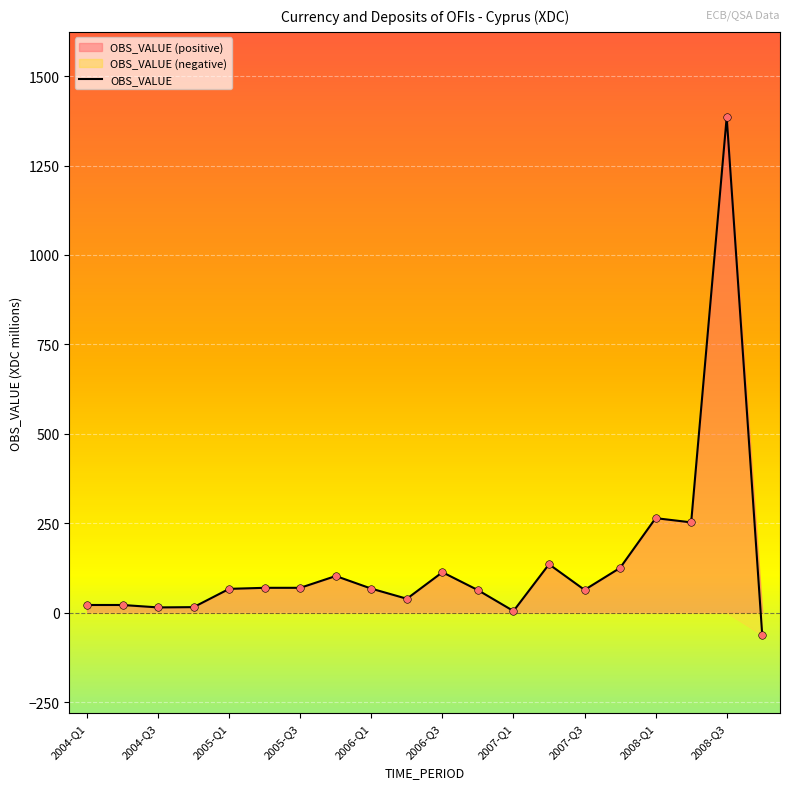

What is the ratio of the value at 13 to the value at 15?

1.1